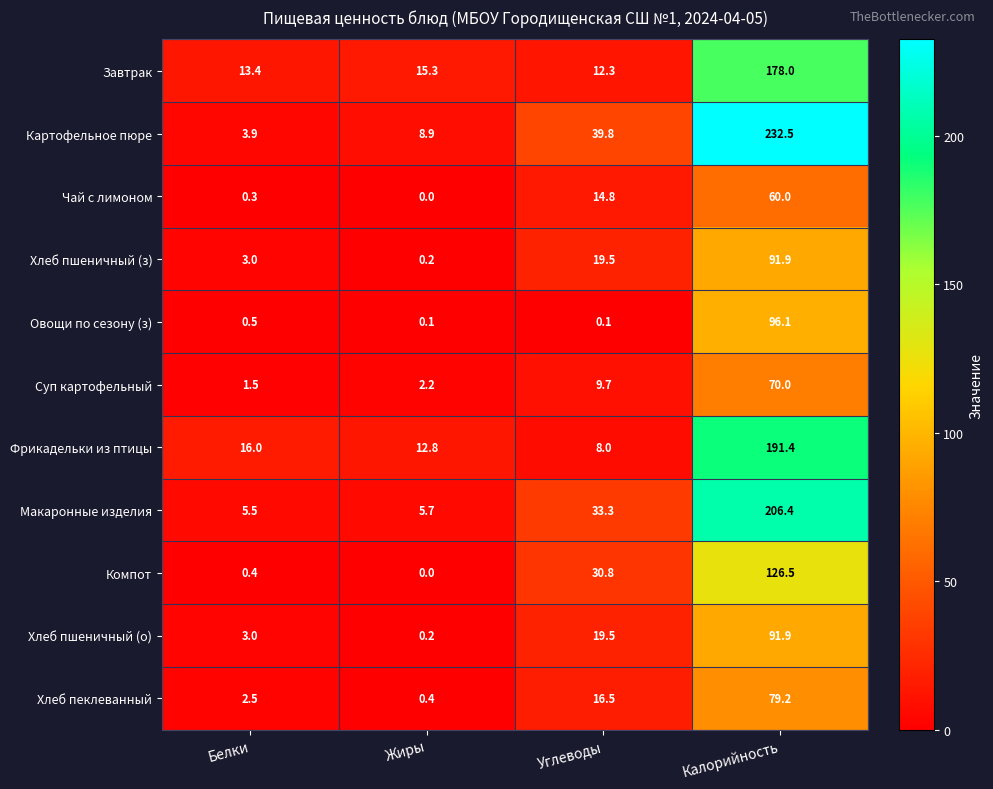

At how many categories does at least one series exceed 111?

1